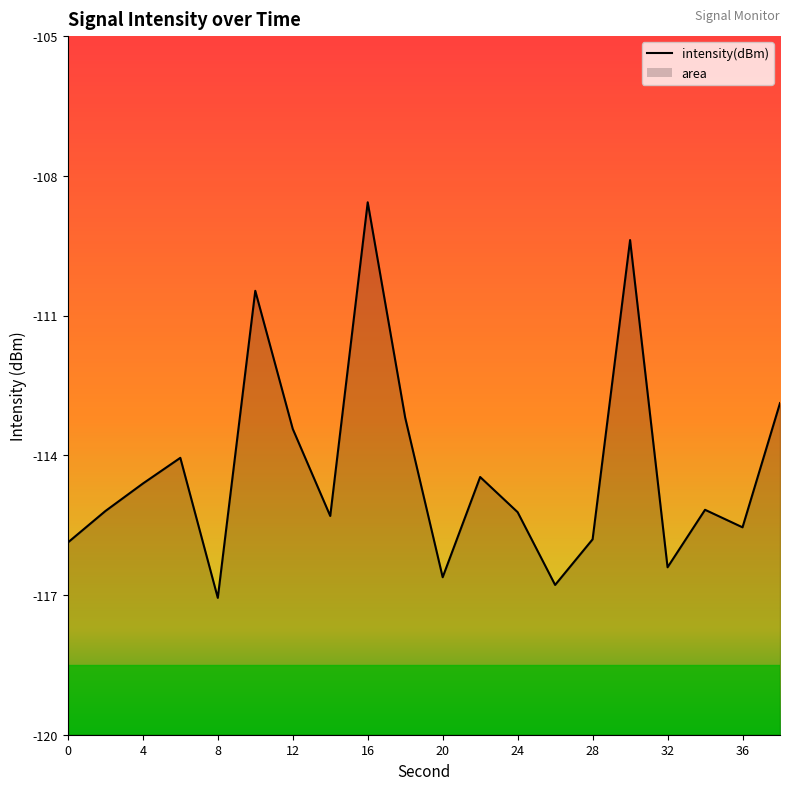

At which label is the value closest to -112?

38